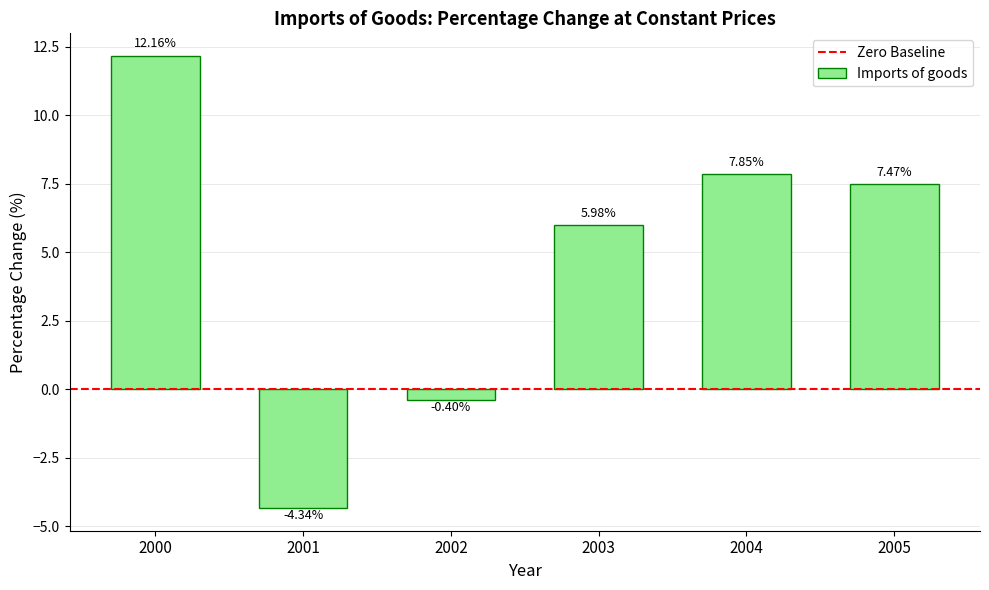

What is the approximate value at 2002?

-0.4